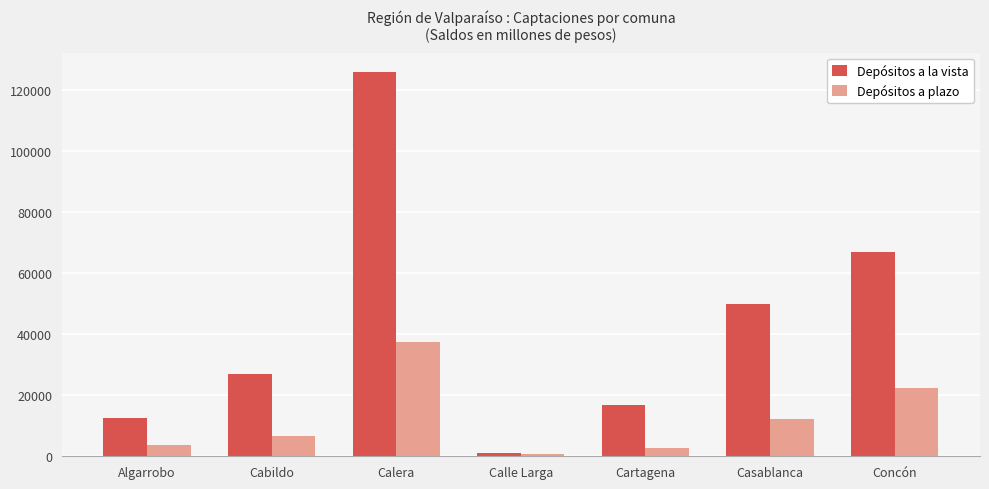

How many values in the Depósitos a la vista series are below 26941?

3